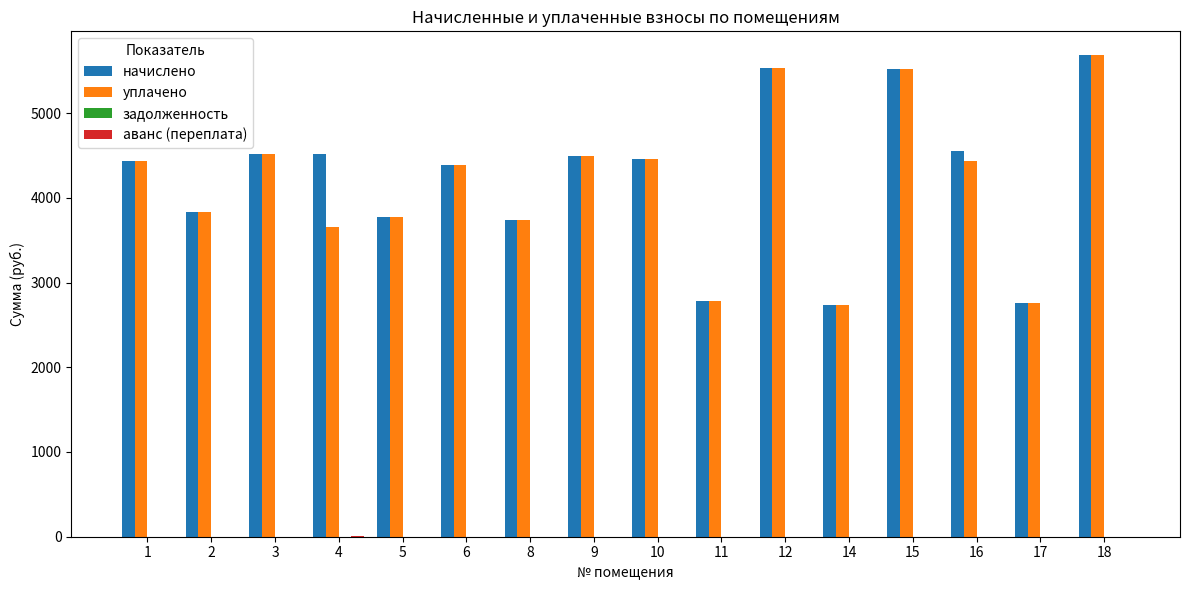

What is the difference between the начислено values at 15 and 16?

960.5